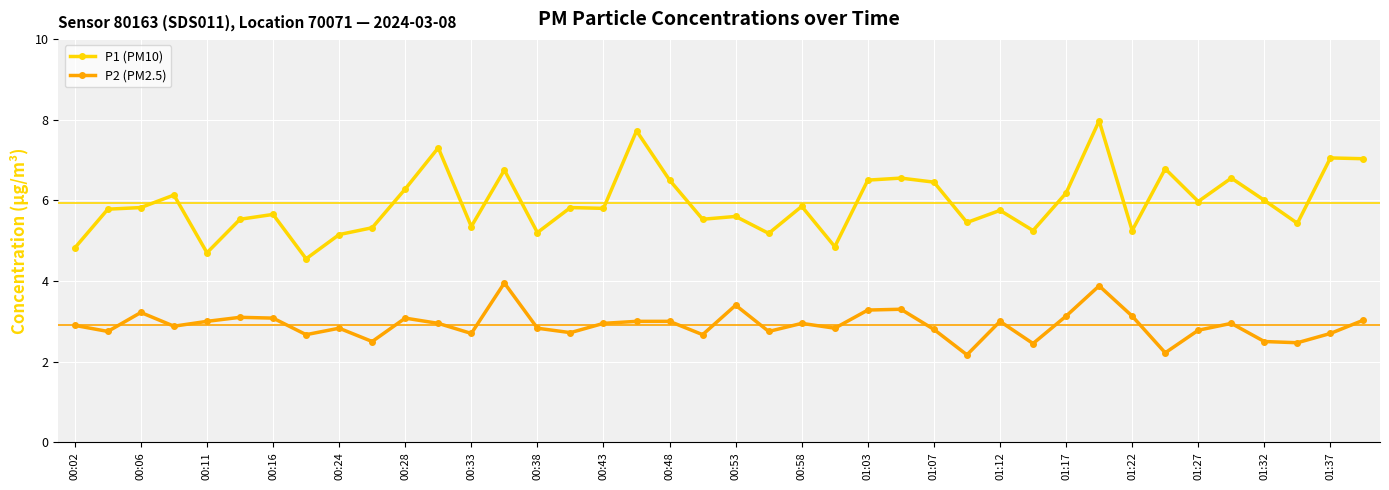

What is the average value of the P1 (PM10) series?

5.9